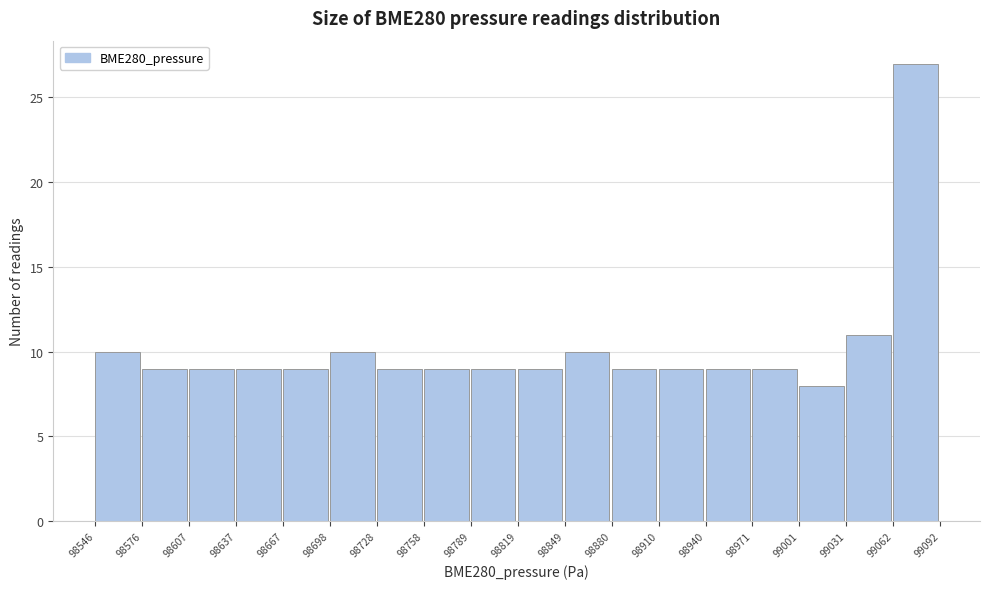

Reading left to right, transcribe this chart: for each bar, give the range it covers on the x-axis and its height. The values are not printed on the chart, so give them approximately, as read against the axis.

98546 to 98576: 10
98576 to 98607: 9
98607 to 98637: 9
98637 to 98667: 9
98667 to 98698: 9
98698 to 98728: 10
98728 to 98758: 9
98758 to 98789: 9
98789 to 98819: 9
98819 to 98849: 9
98849 to 98880: 10
98880 to 98910: 9
98910 to 98940: 9
98940 to 98971: 9
98971 to 99001: 9
99001 to 99031: 8
99031 to 99062: 11
99062 to 99092: 27